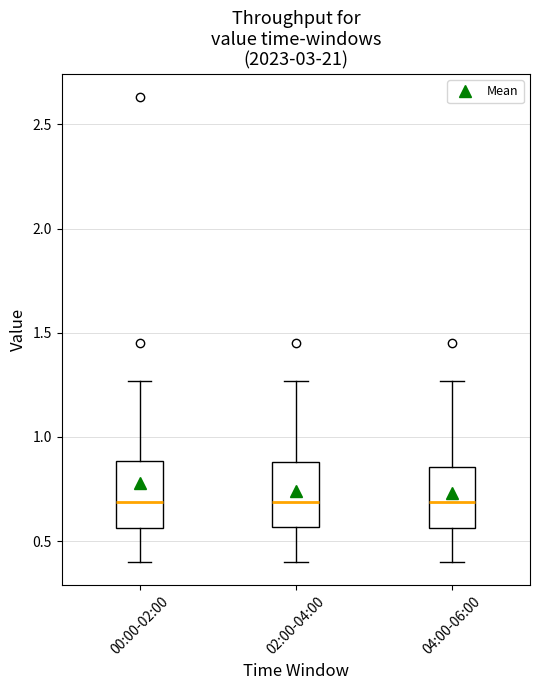

Reading left to right, transcribe this box plot: for each box, give where its median line is, the range the box spans, and where its two whiskers end, as read against the y-axis. The values are not printed on the chart, so give them approximately, as read against the axis.

00:00-02:00: median 0.70, box 0.55 to 0.90, whiskers 0.40 to 1.25
02:00-04:00: median 0.70, box 0.55 to 0.90, whiskers 0.40 to 1.25
04:00-06:00: median 0.70, box 0.55 to 0.85, whiskers 0.40 to 1.25